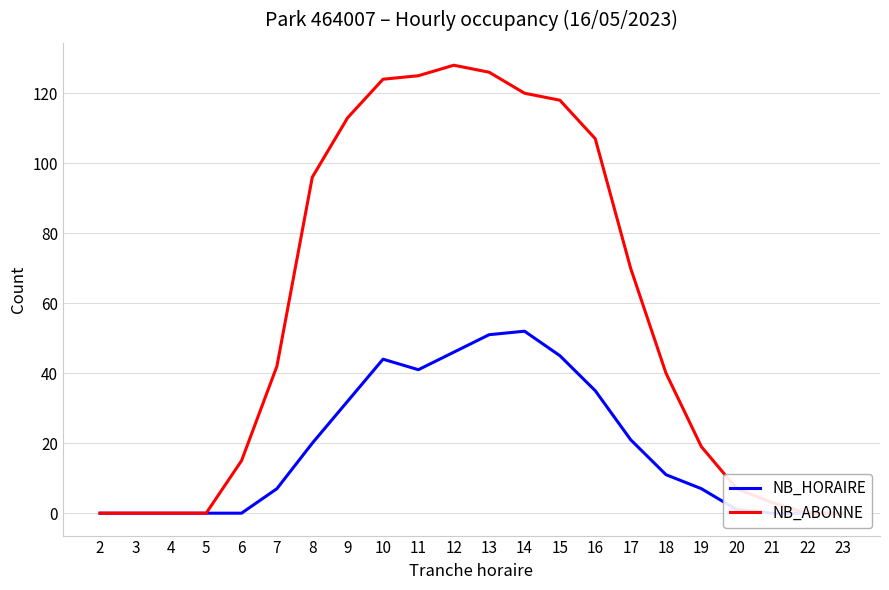

How many lines are shown in the chart?

2